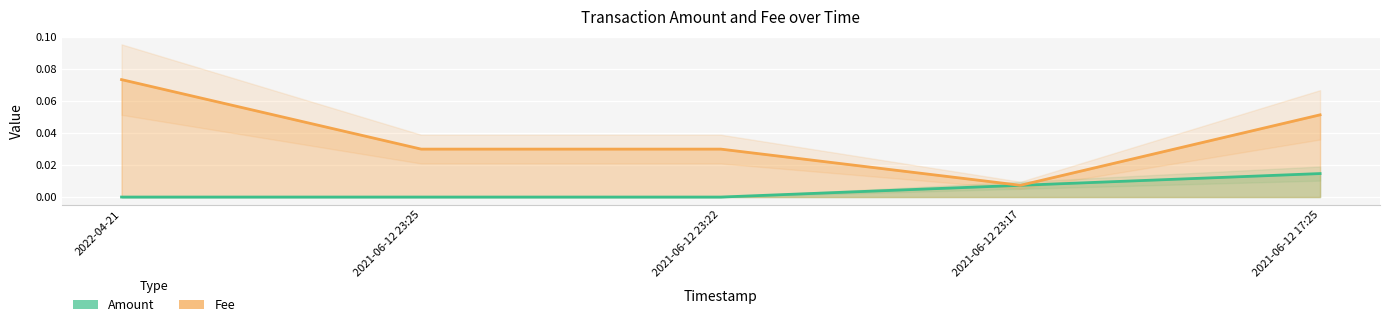

At which category is the sum across all series the highest?

2022-04-21